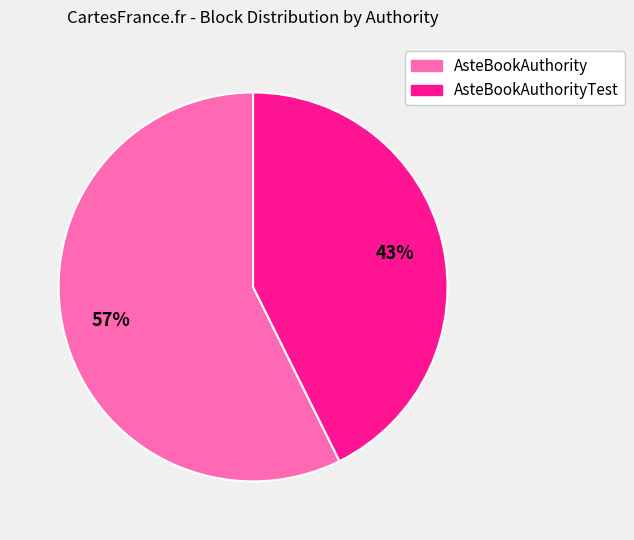

What is the ratio of the value at AsteBookAuthority to the value at AsteBookAuthorityTest?

1.3